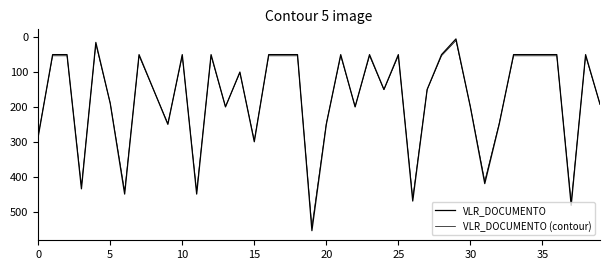

How many lines are shown in the chart?

2